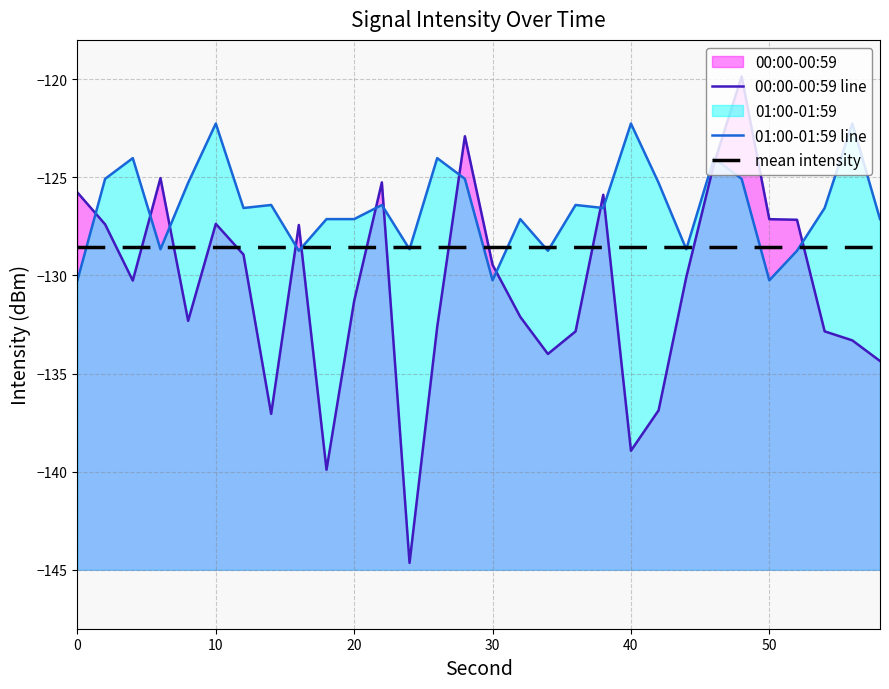

Between 54 and 16, which is larger?

16